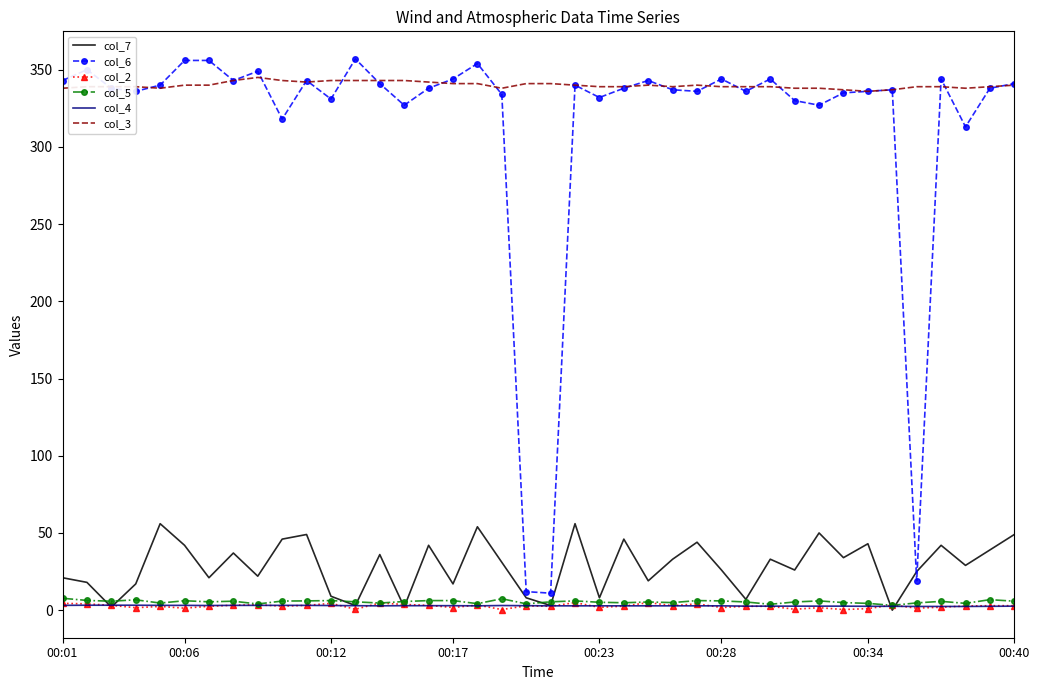

Which series has the widest spread of values?

col_6